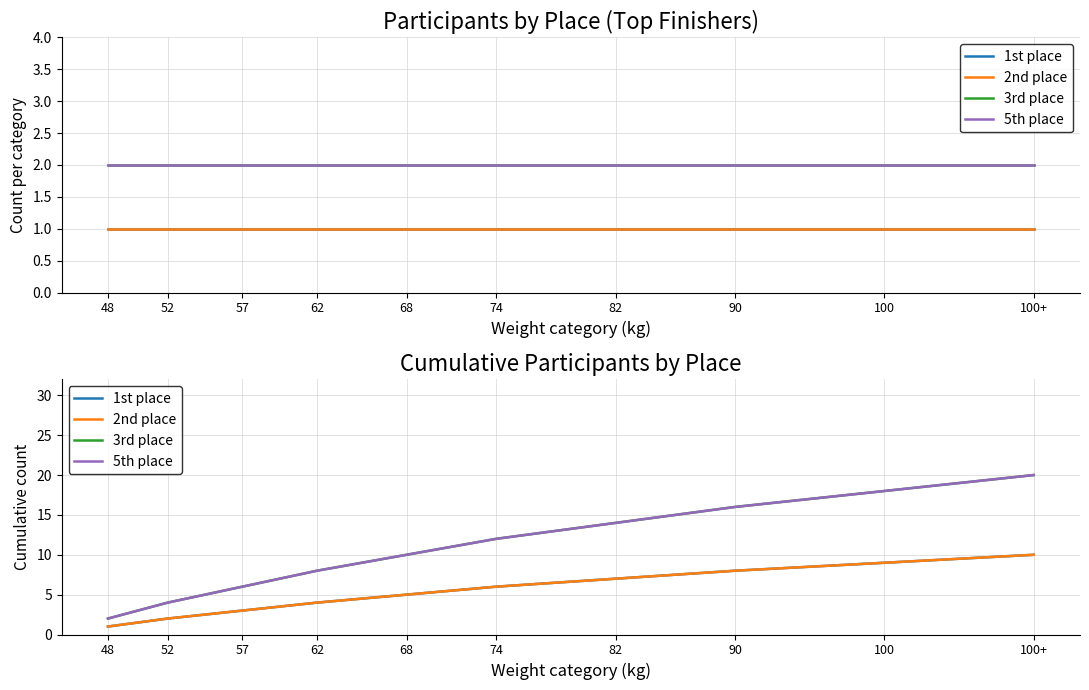

True or false: 1st place and 3rd place cross at least once.

False